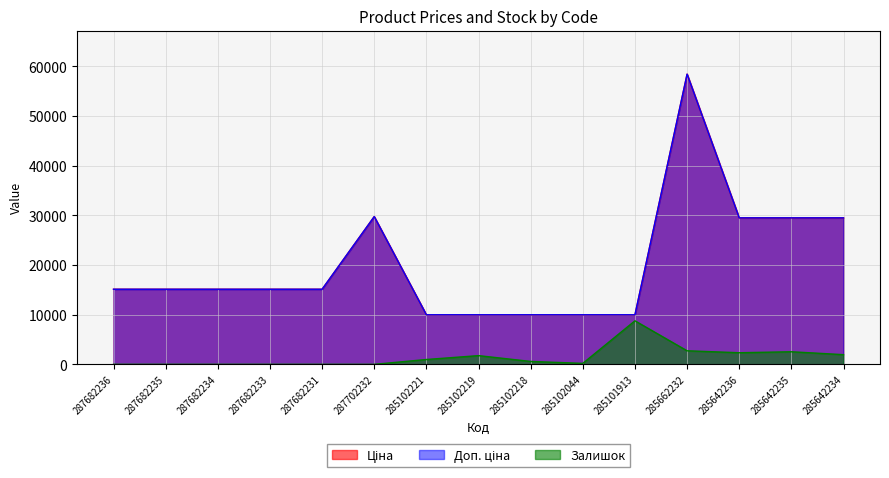

How many interior local peaks does the Ціна series have?

2